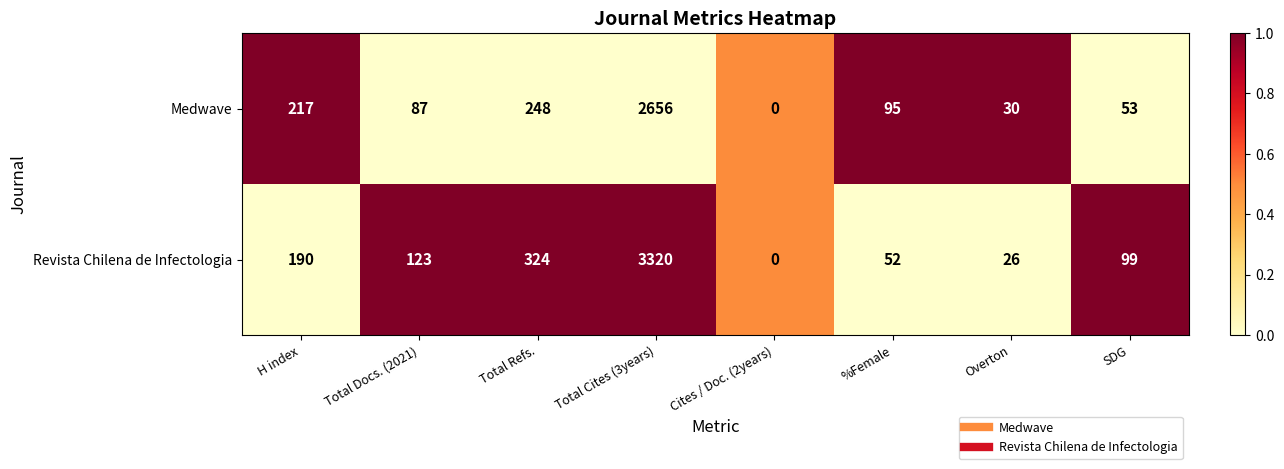

At which category is the sum across all series the highest?

Total Cites (3years)